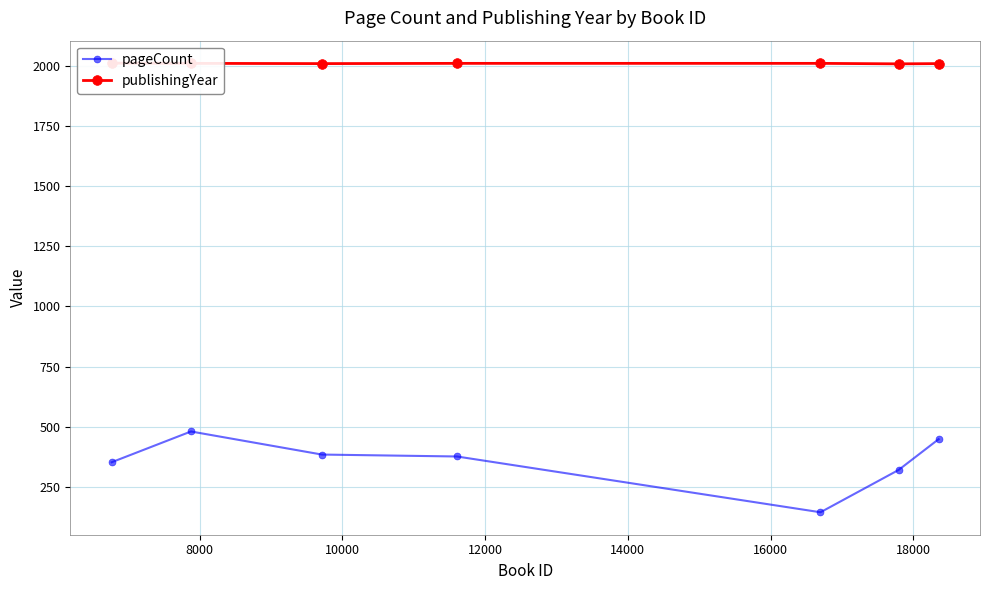

What is the value of the pageCount point at the 5th from the left?

144